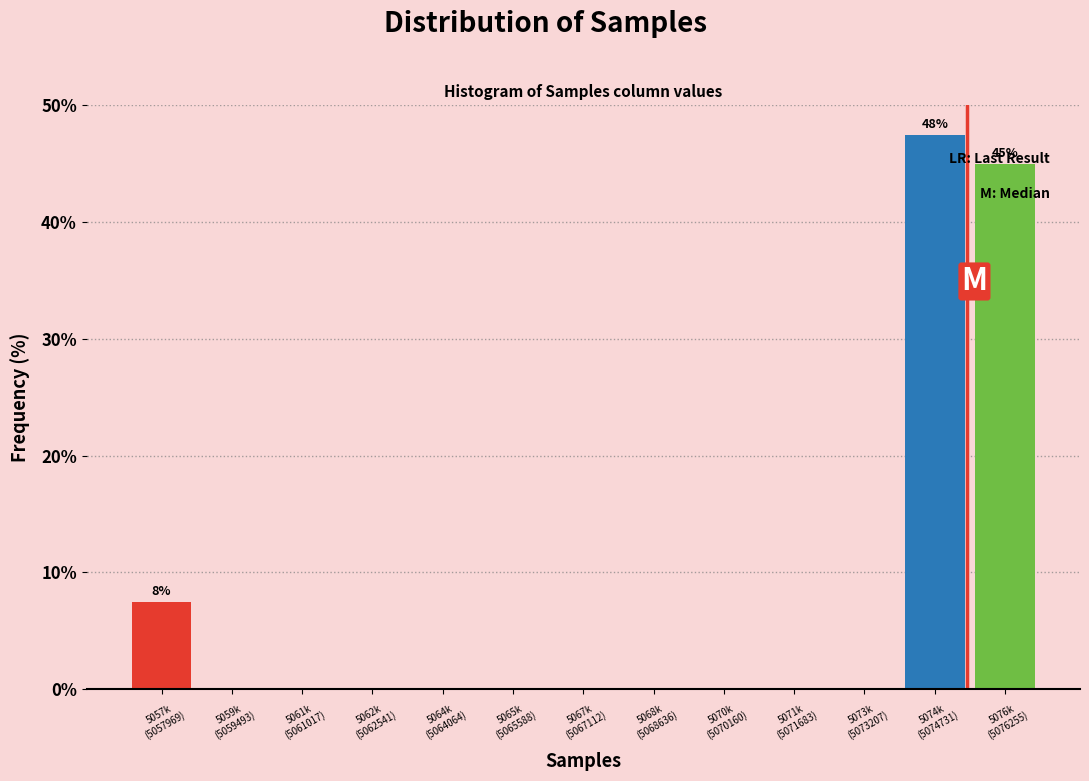

What is the maximum value shown in the chart?

47.5